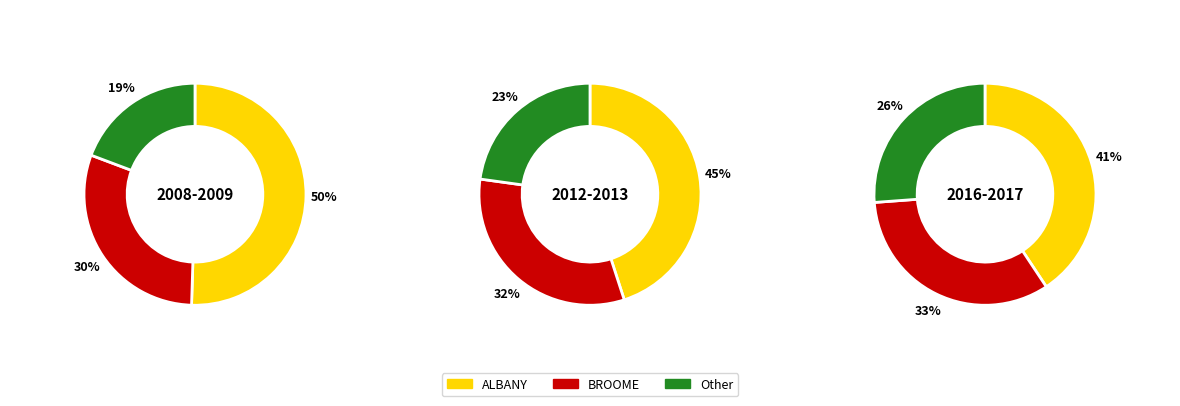

Is there a majority slice in this chart?

No